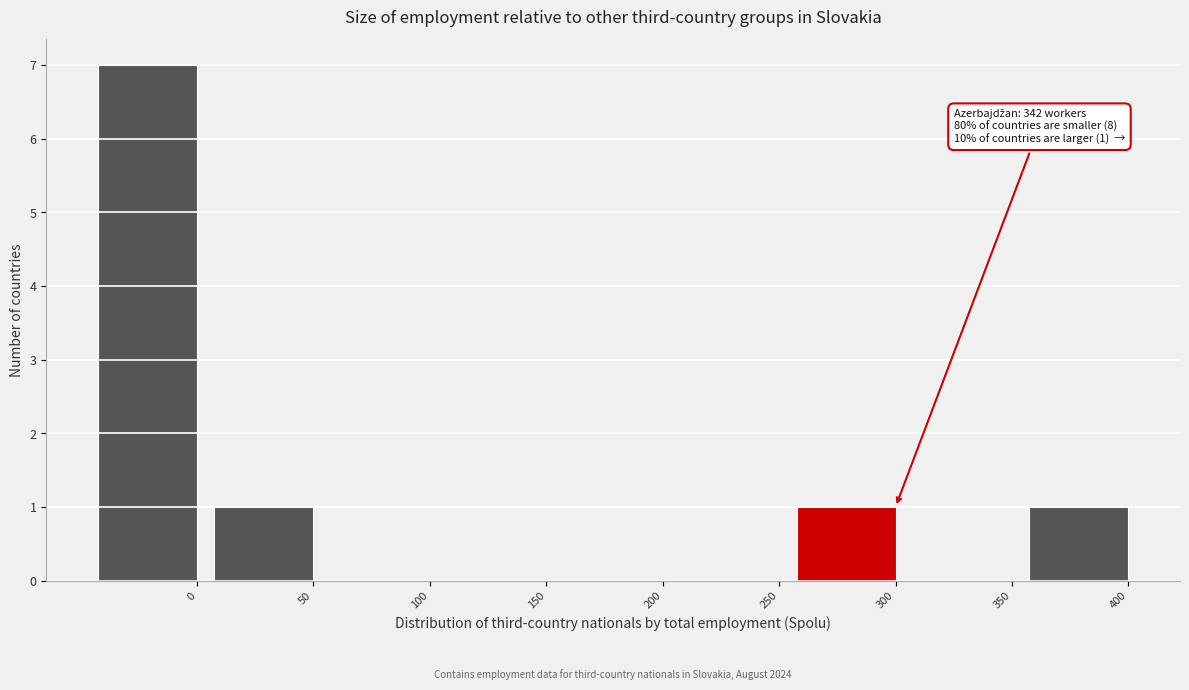

Reading right to left, extract all data points from this chart.

400=1	350=0	300=1	250=0	200=0	150=0	100=0	50=1	0=7